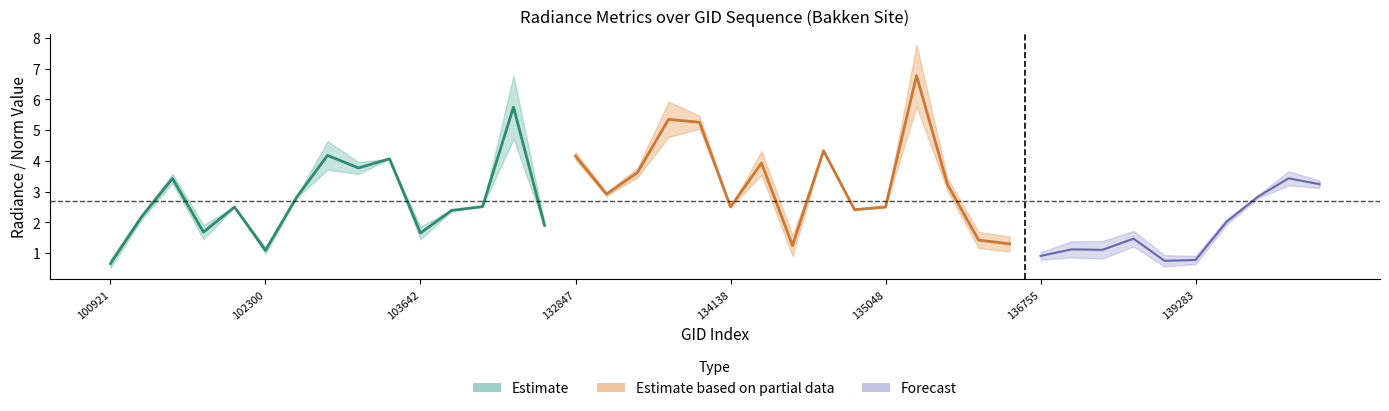

The value of rade9_mult_nadir_norm at 101917 is 0.4. True or false?

False